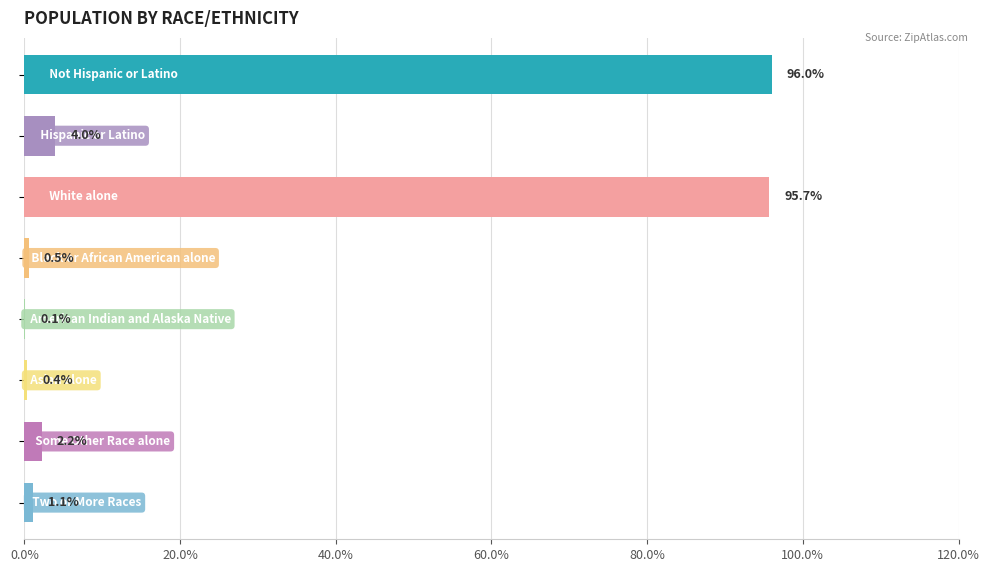

How many data points does each series have?

8